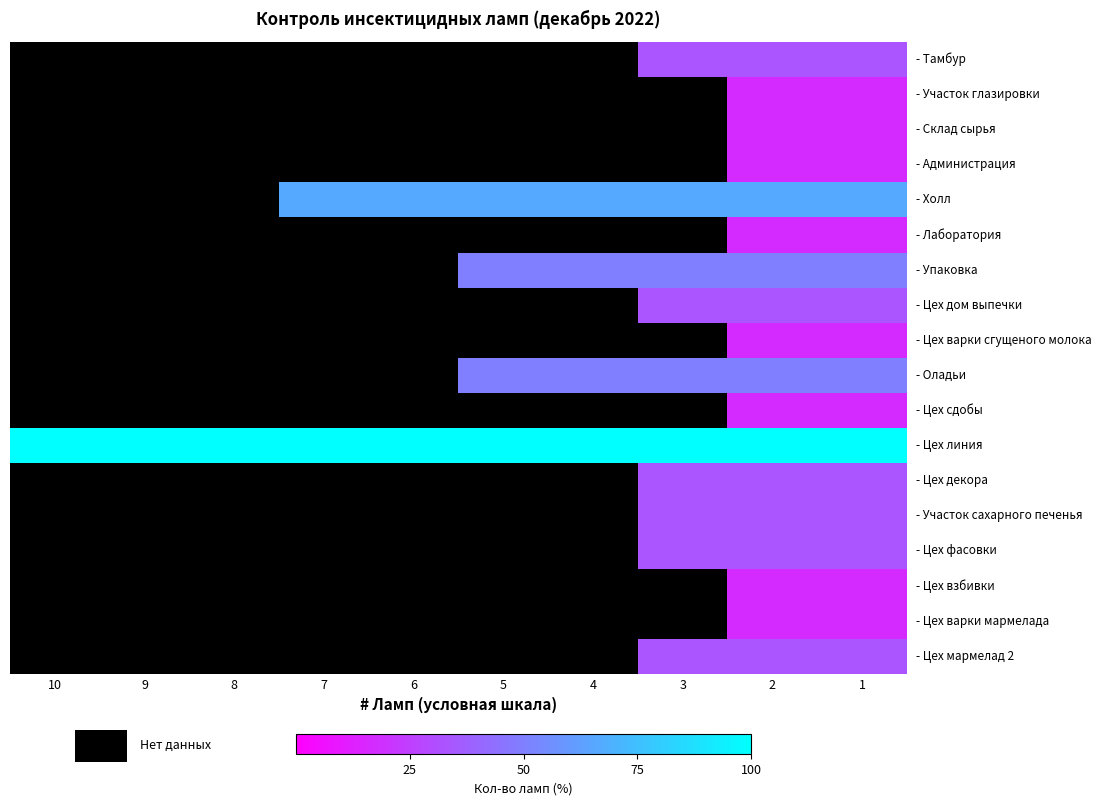

Count the number of data series in this chart.

18